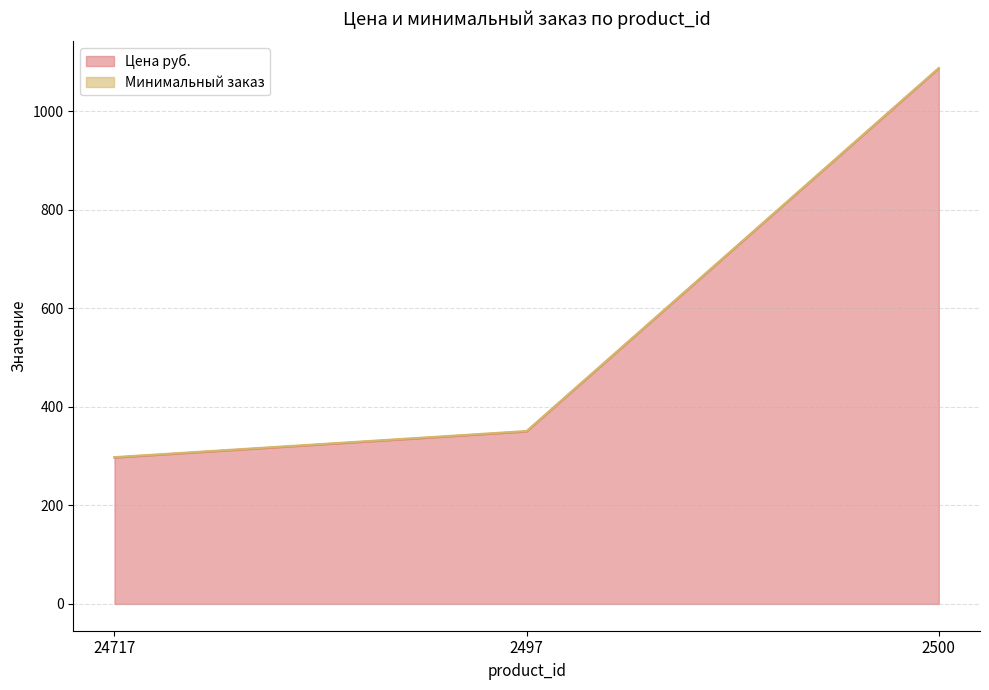

How many data points are above 350?

1